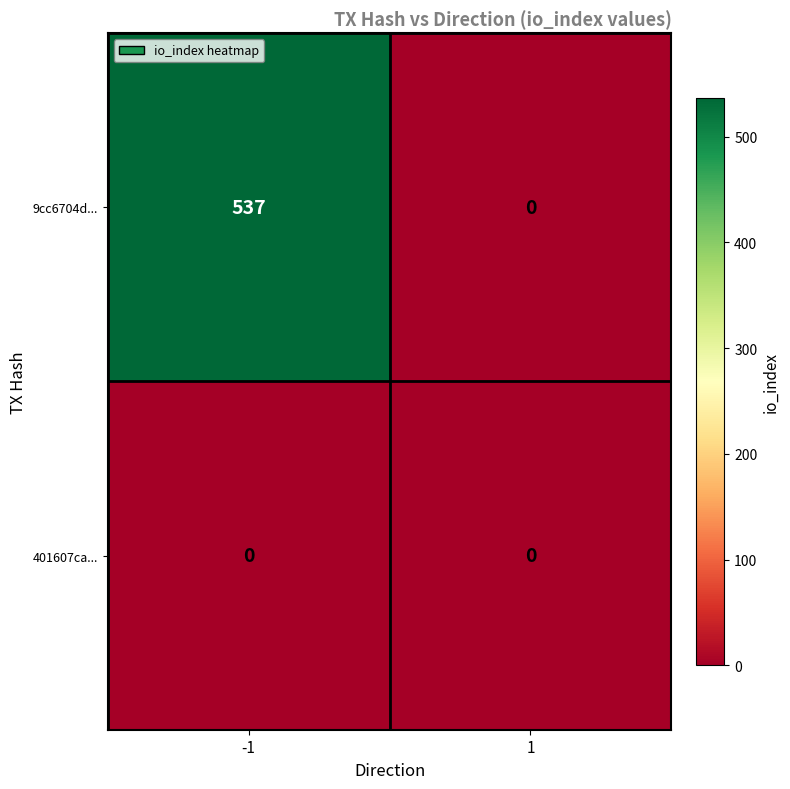

Rank the series by their maximum value, from lowest to highest.

401607ca..., 9cc6704d...